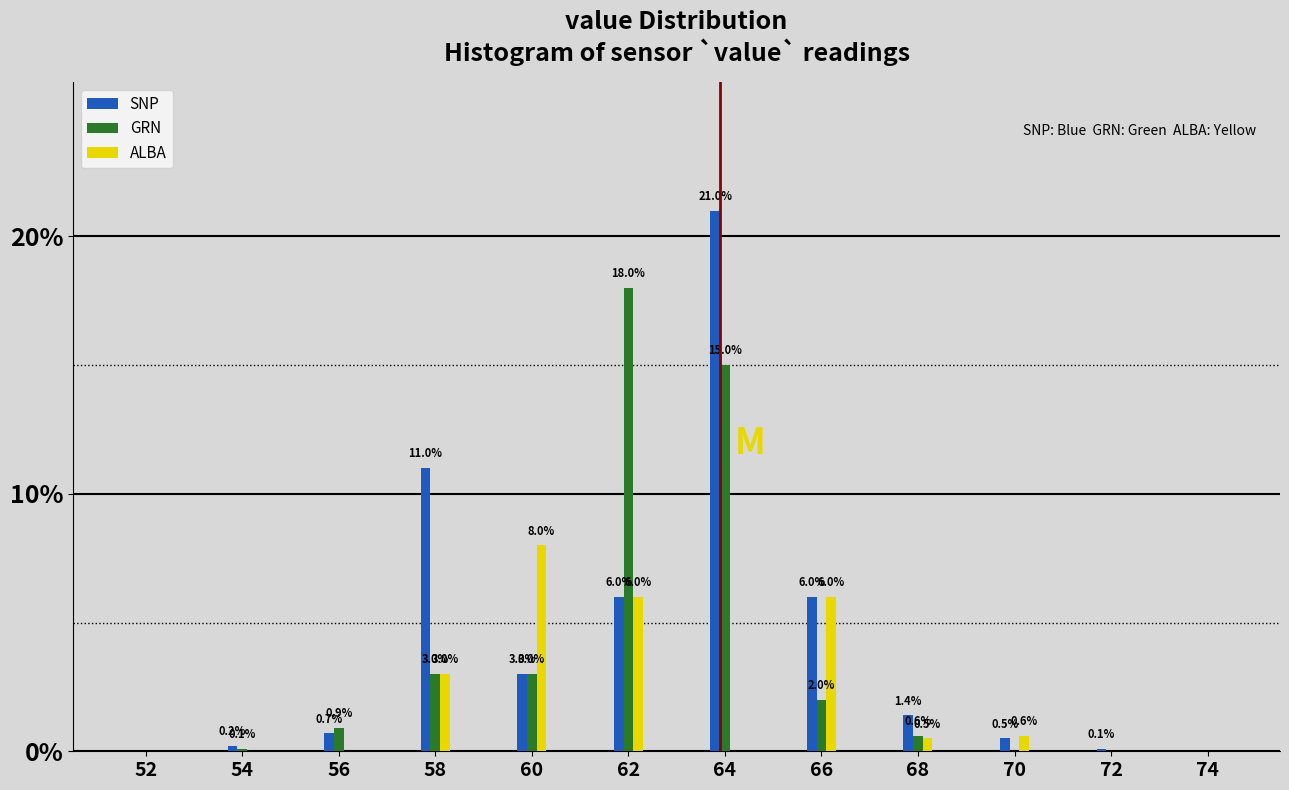

Reading left to right, extract all data points from this chart.

SNP: 52=0.0	54=0.2	56=0.7	58=11.0	60=3.0	62=6.0	64=21.0	66=6.0	68=1.4	70=0.5	72=0.1	74=0.0
GRN: 52=0.0	54=0.1	56=0.9	58=3.0	60=3.0	62=18.0	64=15.0	66=2.0	68=0.6	70=0.0	72=0.0	74=0.0
ALBA: 52=0.0	54=0.0	56=0.0	58=3.0	60=8.0	62=6.0	64=0.0	66=6.0	68=0.5	70=0.6	72=0.0	74=0.0